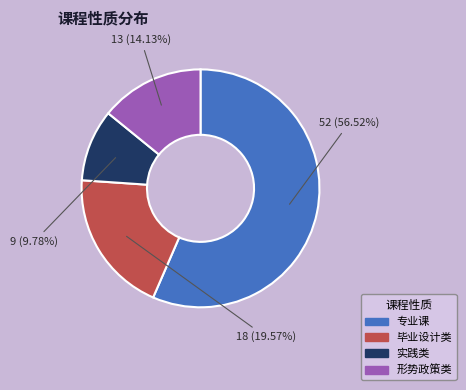

To the nearest percent, what portion does 毕业设计类 represent?

20%